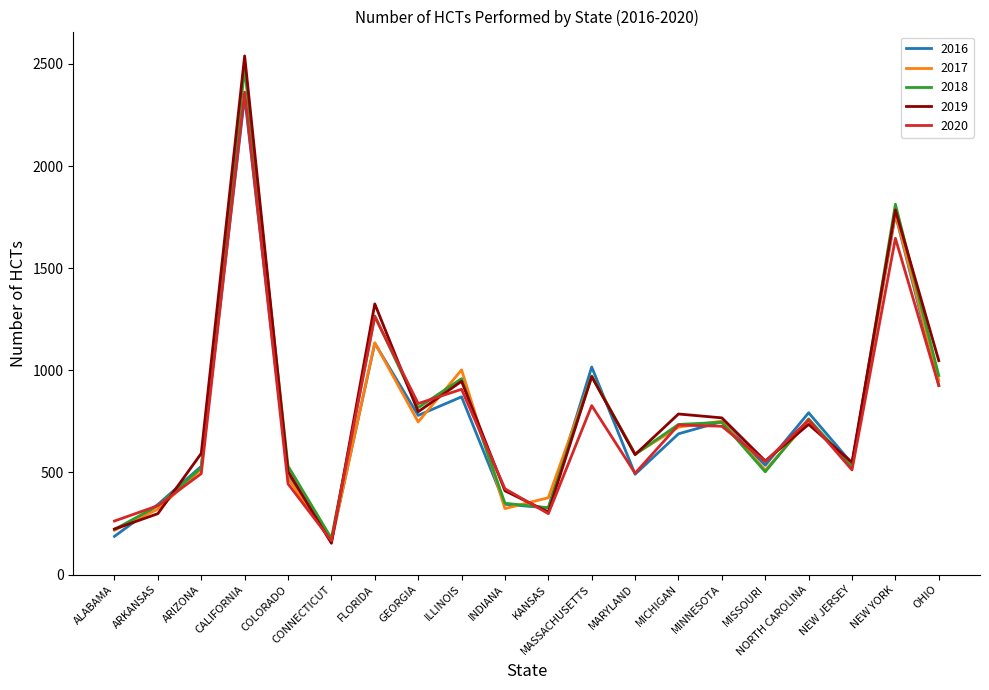

Is the value of 2019 at CALIFORNIA greater than the value of 2017 at INDIANA?

Yes